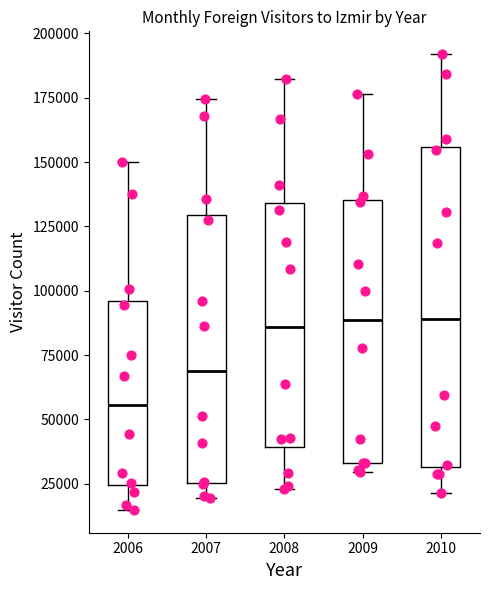

Which box has the lowest median line?

2006